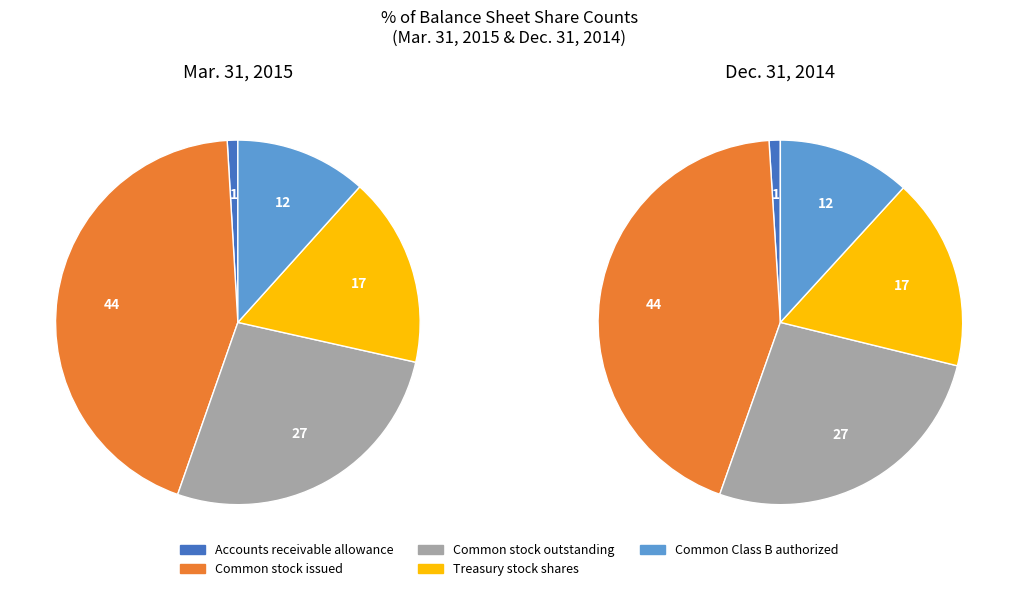

Between Common stock issued and Accounts receivable allowance, which is larger?

Common stock issued